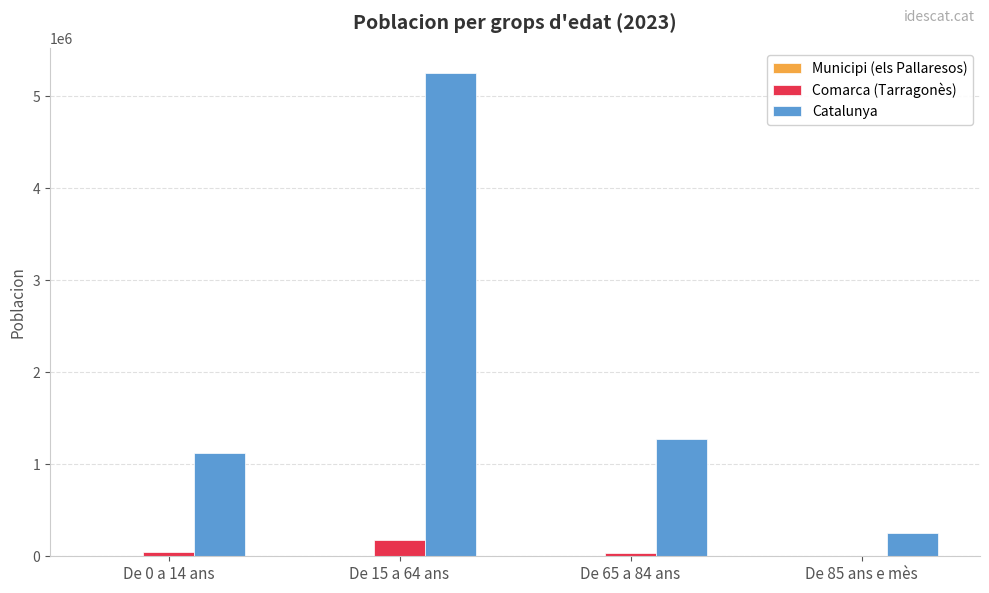

Between De 0 a 14 ans and De 15 a 64 ans, which series saw the biggest shift?

Catalunya